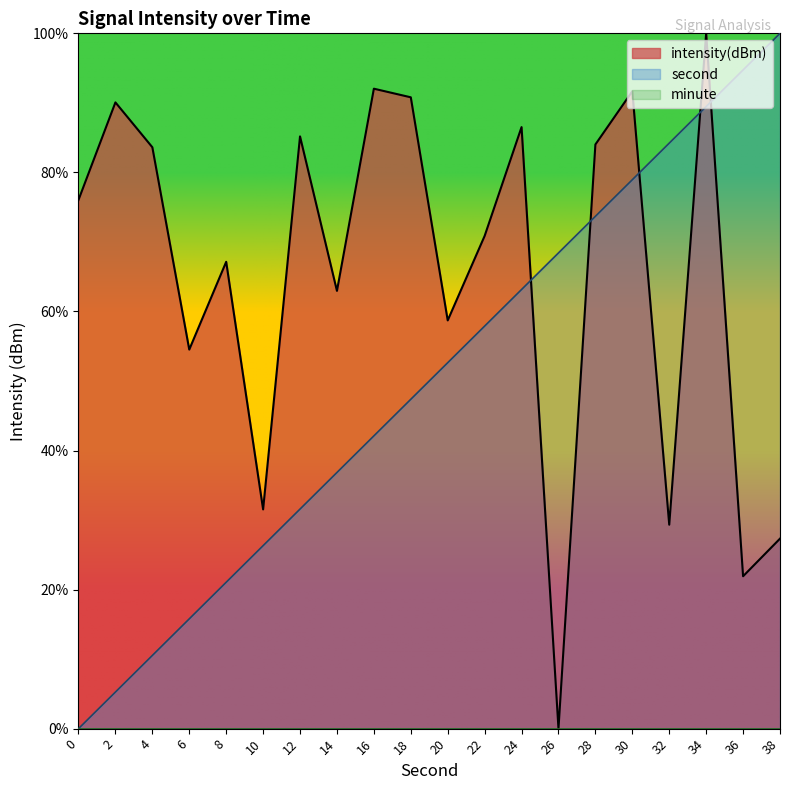

Which category has the lowest value in the intensity(dBm) series?

26